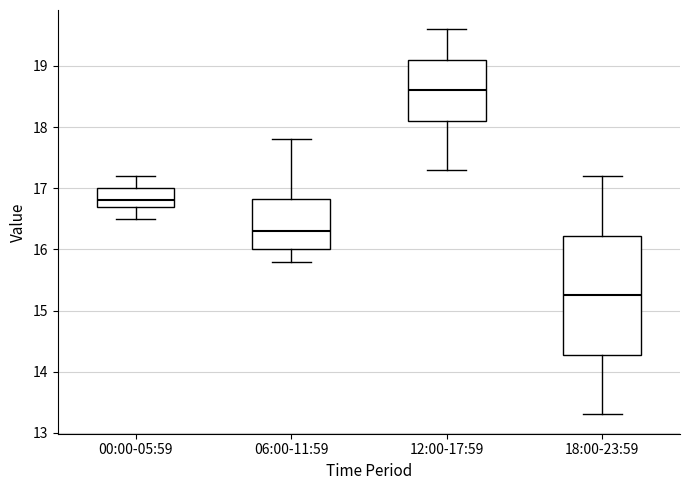

Which box's median line is the lowest?

18:00-23:59